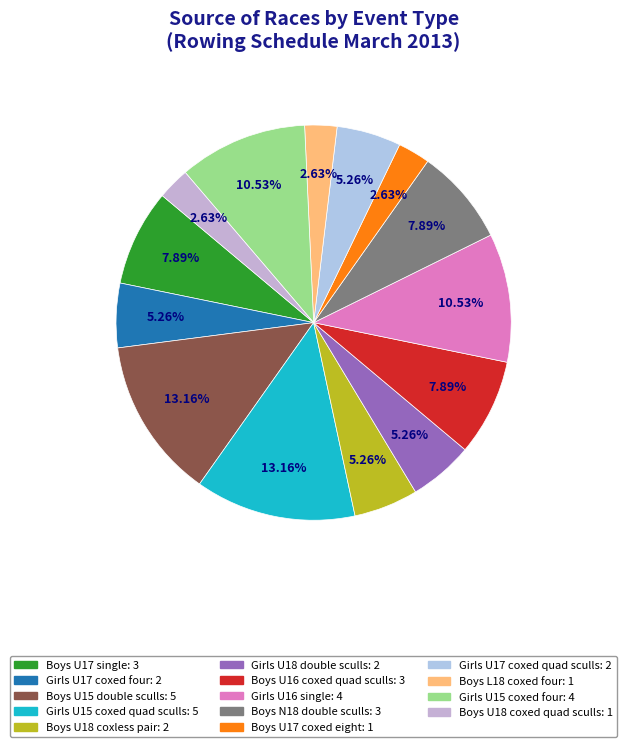

Is Boys U18 coxed quad sculls the majority of the pie?

No